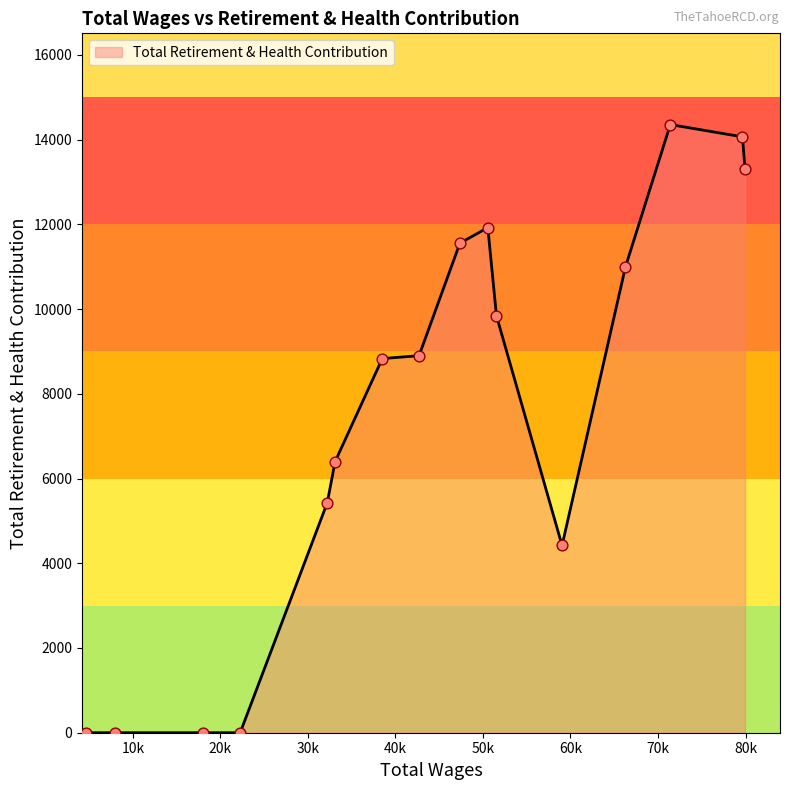

What is the greatest value displayed?

14356